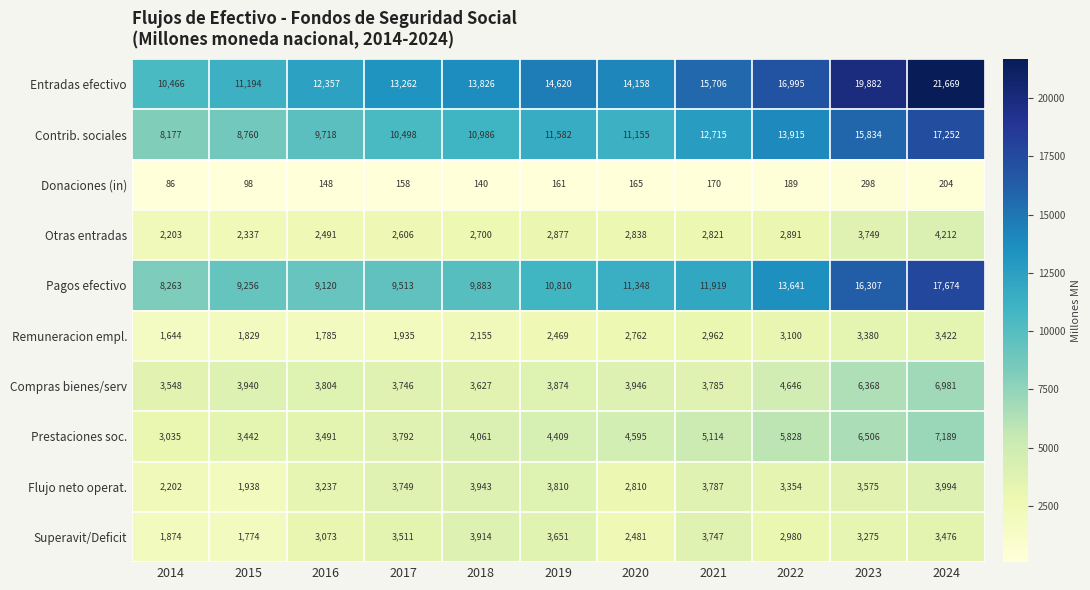

Which series has the widest spread of values?

Entradas efectivo